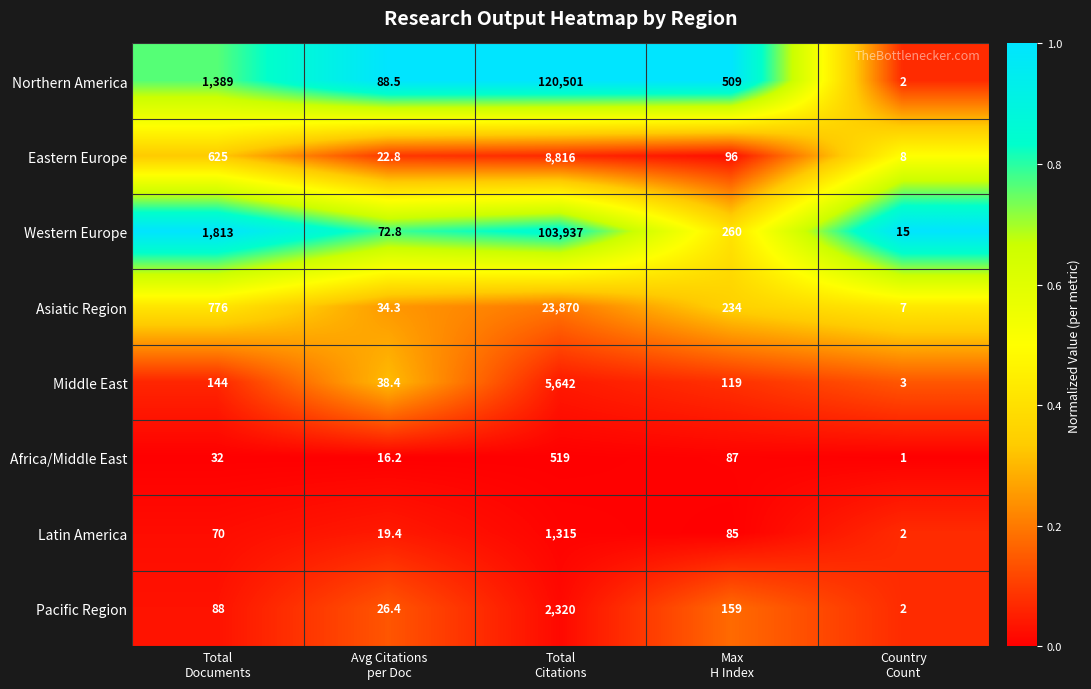

What is the difference between the maximum and minimum values in the Africa/Middle East series?

518.0